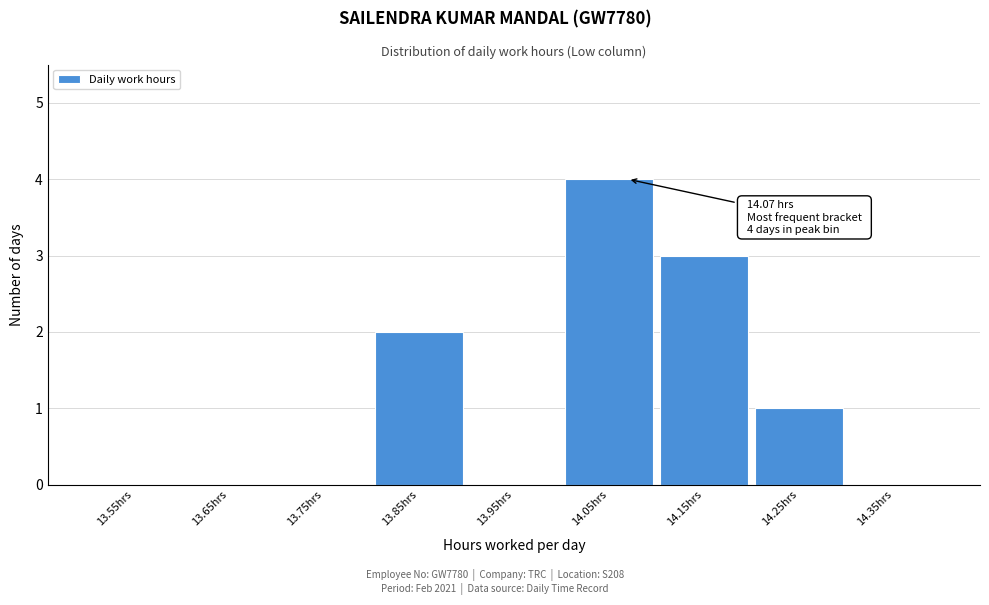

Which range on the x-axis has the tallest bar?

14.0 to 14.1